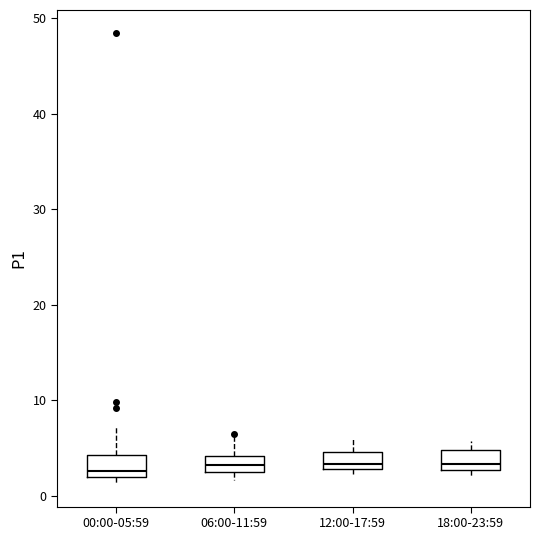

Where is the lower edge of the box for 18:00-23:59 on the y-axis? The values are not printed on the chart, so give them approximately, as read against the axis.

3